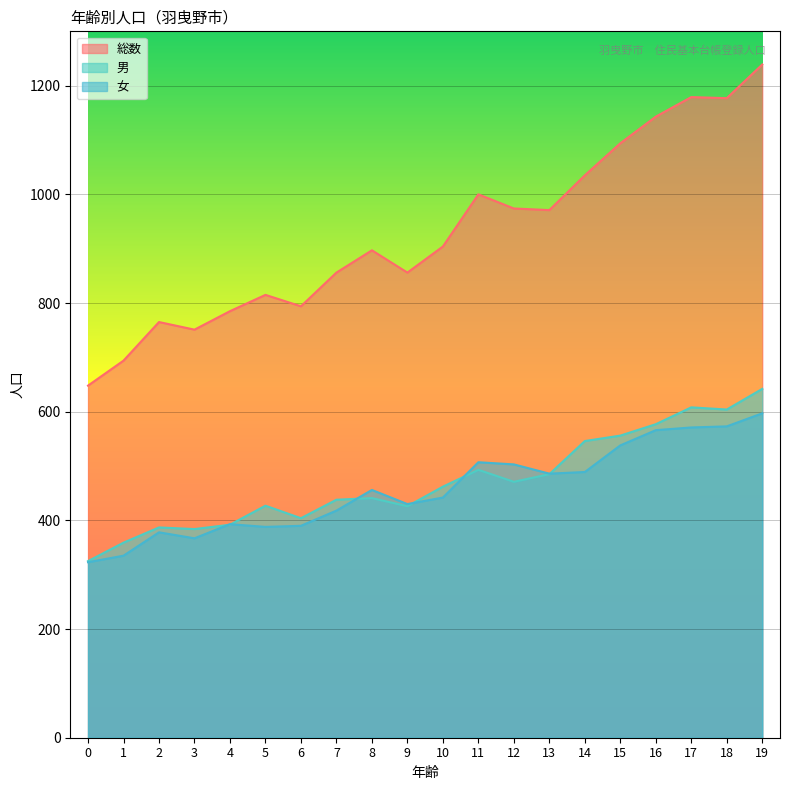

Where does the 総数 series first go above 904?

11